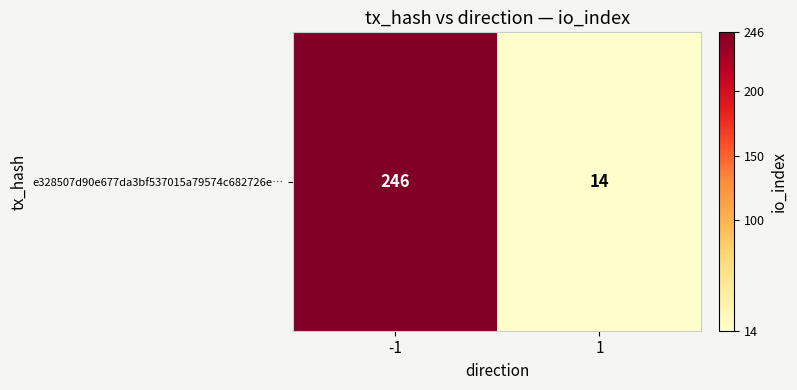

How many data points are less than 246?

1